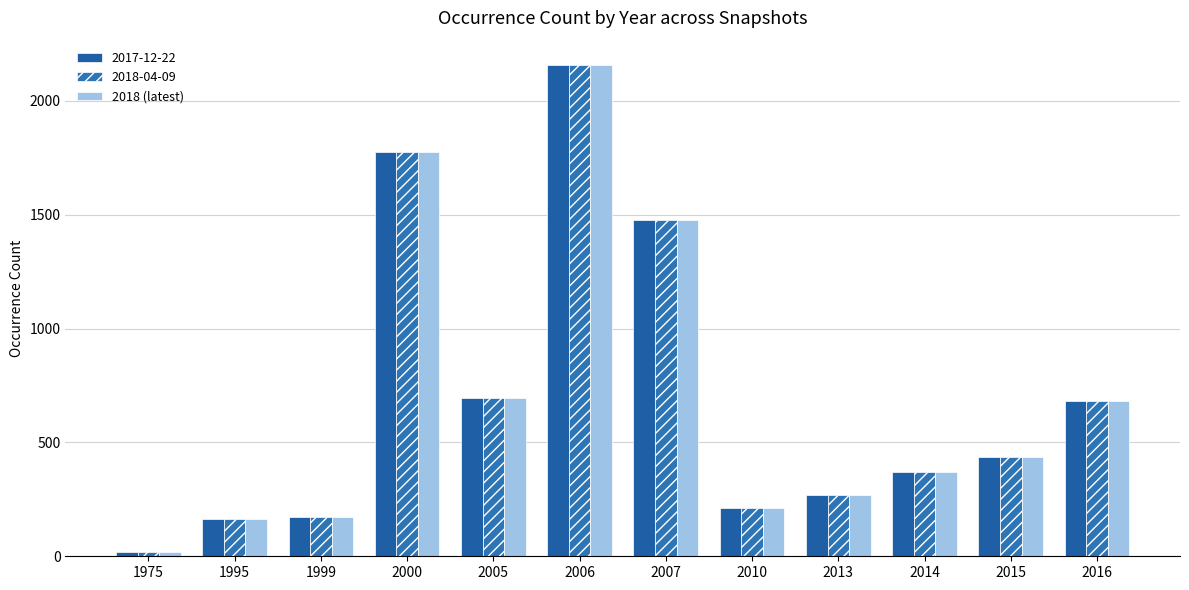

Which label corresponds to the largest value in the chart?

2006